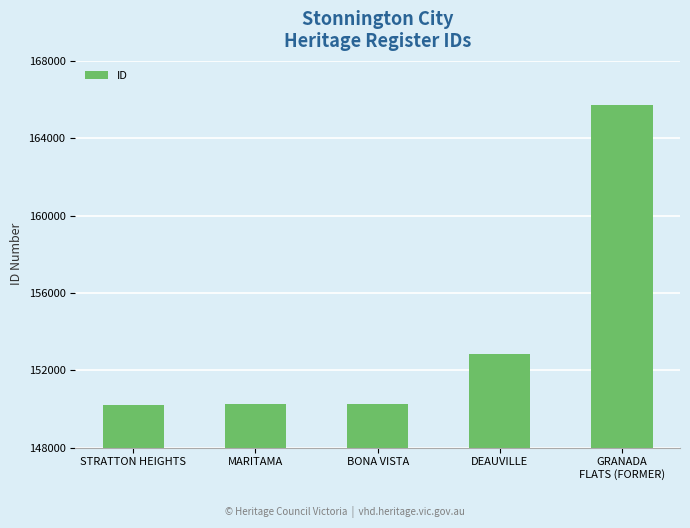

What is the difference between the maximum and minimum values?

15476